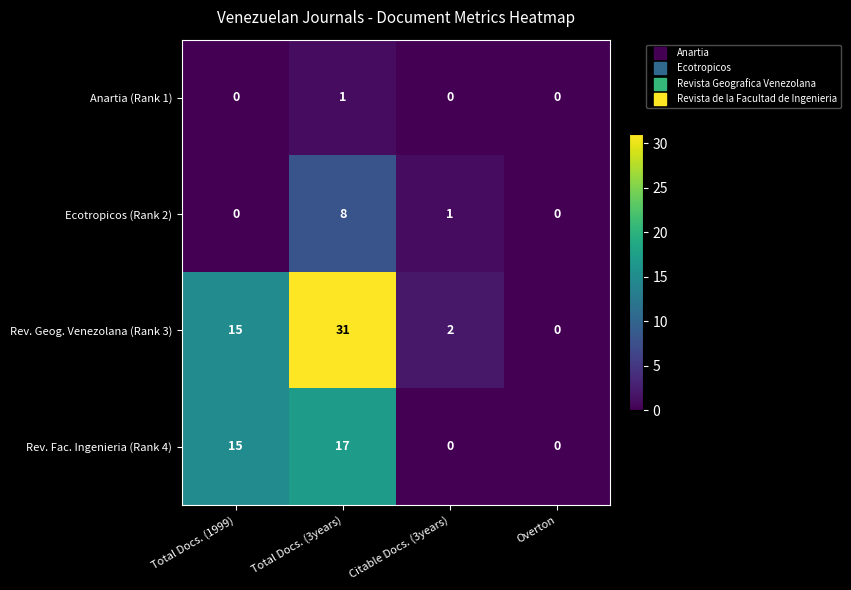

What is the difference between the highest and lowest values at Total Docs. (1999)?

15